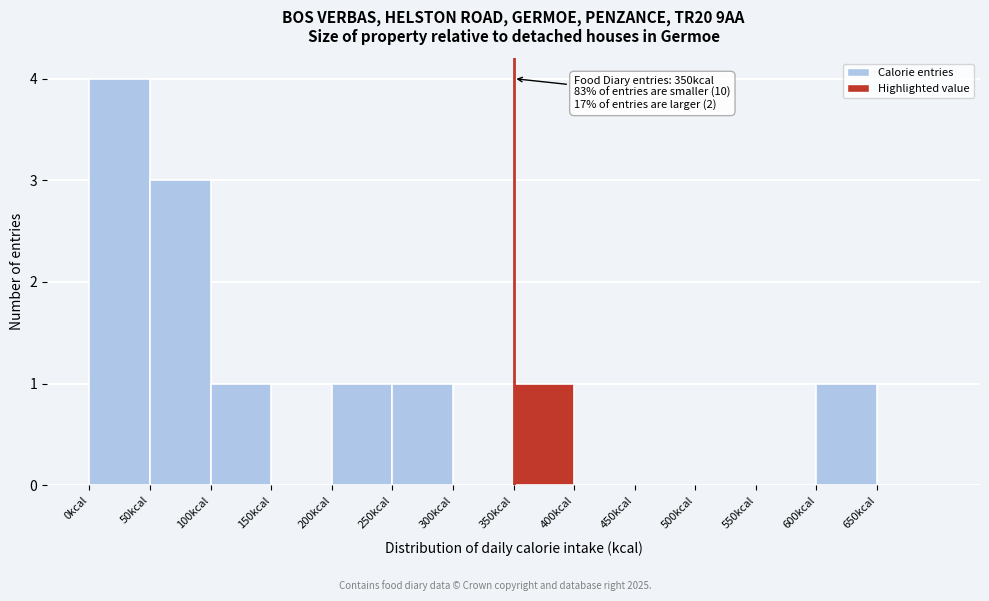

Over which range of the x-axis is the bar tallest?

0 to 50